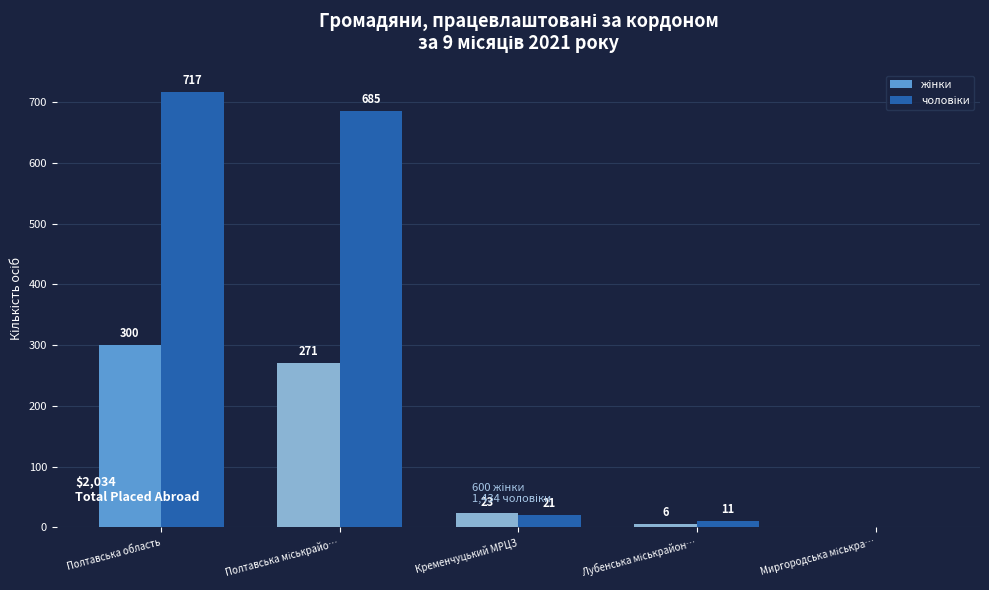

At which category does the chart reach its peak across all series?

Полтавська область